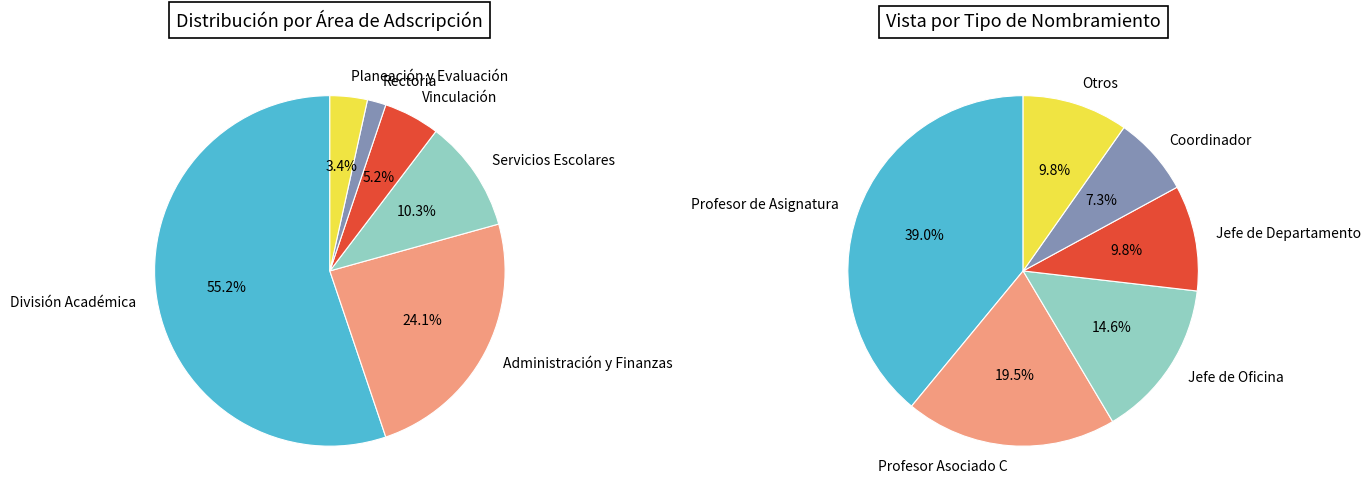

To the nearest percent, what is the difference between the Rectoría and Vinculación slice percentages?

3%